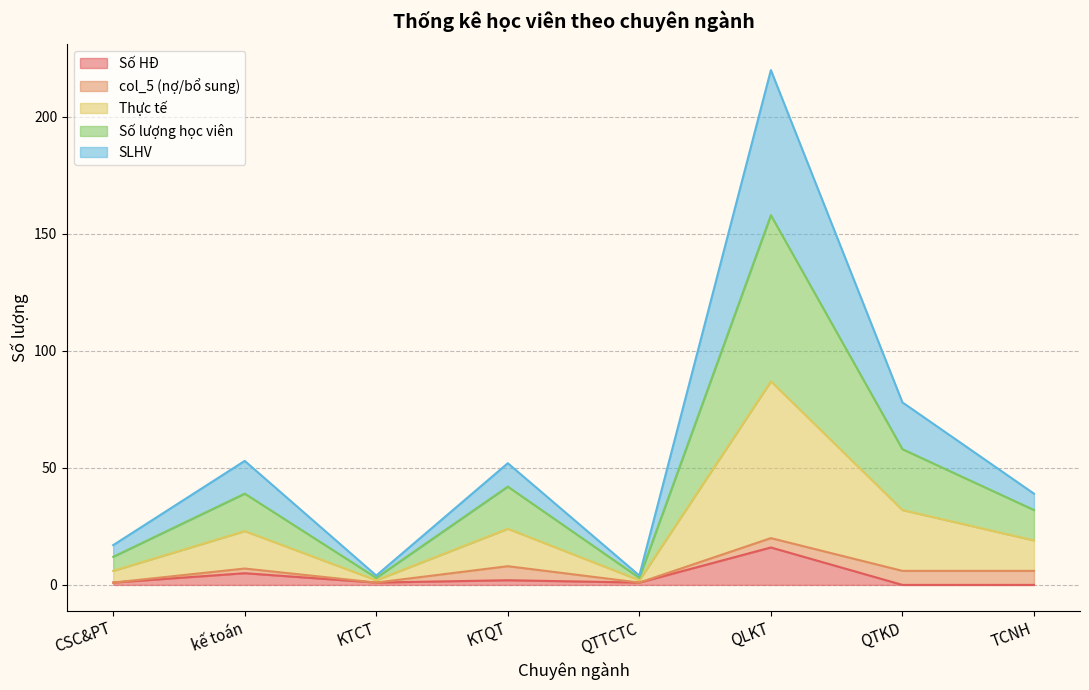

True or false: Thực tế and Số HĐ cross at least once.

False